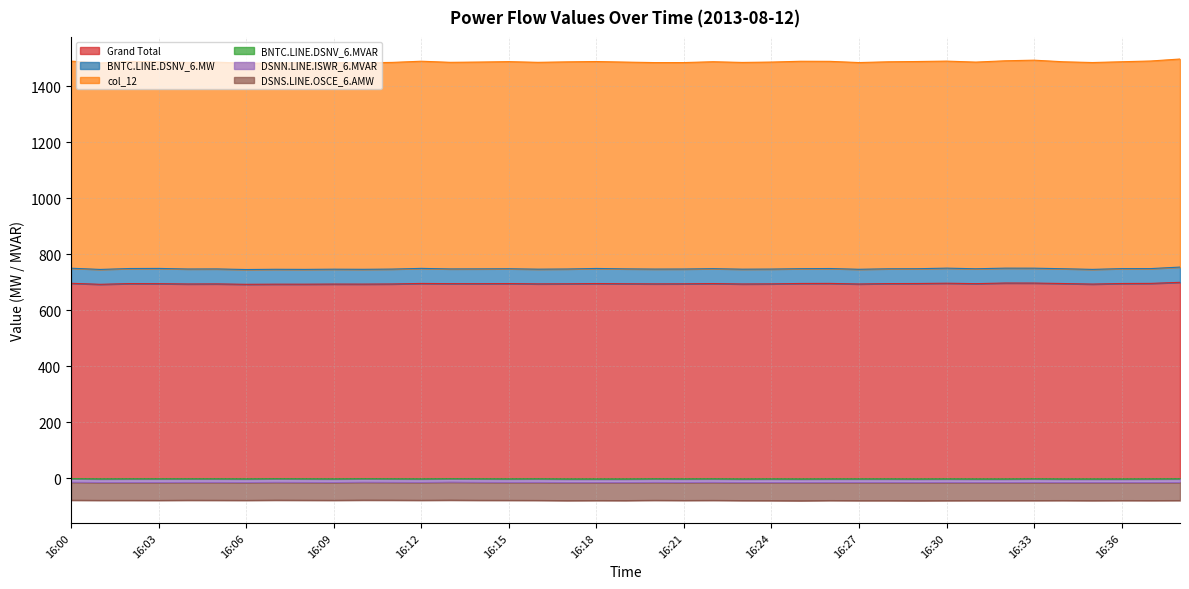

Reading left to right, extract all data points from this chart.

Grand Total: 16:00=697.2	16:01=693.5	16:02=696.1	16:03=695.8	16:04=694.7	16:05=694.9	16:06=693.5	16:07=694.0	16:08=693.9	16:09=694.4	16:10=694.2	16:11=694.7	16:12=696.6	16:13=695.9	16:14=695.8	16:15=696.2	16:16=695.1	16:17=695.4	16:18=696.3	16:19=695.5	16:20=695.1	16:21=695.3	16:22=696.2	16:23=694.7	16:24=695.1	16:25=696.5	16:26=696.7	16:27=694.6	16:28=696.1	16:29=696.4	16:30=697.4	16:31=695.9	16:32=698.1	16:33=698.0	16:34=696.3	16:35=694.3	16:36=696.4	16:37=696.8	16:38=700.6
BNTC.LINE.DSNV_6.MVAR: 16:00=-1.0	16:01=-1.9	16:02=-1.6	16:03=-1.6	16:04=-1.6	16:05=-1.6	16:06=-1.9	16:07=-1.3	16:08=-1.6	16:09=-1.9	16:10=-1.3	16:11=-1.6	16:12=-1.9	16:13=-1.3	16:14=-1.6	16:15=-1.9	16:16=-1.6	16:17=-2.2	16:18=-2.2	16:19=-2.2	16:20=-1.6	16:21=-1.9	16:22=-1.6	16:23=-2.2	16:24=-1.9	16:25=-2.2	16:26=-1.9	16:27=-1.9	16:28=-1.9	16:29=-2.2	16:30=-1.9	16:31=-2.2	16:32=-2.2	16:33=-1.6	16:34=-2.2	16:35=-2.2	16:36=-2.2	16:37=-1.9	16:38=-1.6
BNTC.LINE.DSNV_6.MW: 16:00=53.8	16:01=53.1	16:02=53.8	16:03=54.4	16:04=53.5	16:05=53.5	16:06=52.8	16:07=53.1	16:08=52.8	16:09=53.1	16:10=52.8	16:11=53.1	16:12=53.8	16:13=52.5	16:14=52.8	16:15=52.8	16:16=52.5	16:17=52.8	16:18=53.8	16:19=53.1	16:20=52.8	16:21=52.8	16:22=53.1	16:23=52.8	16:24=52.8	16:25=52.8	16:26=53.1	16:27=52.5	16:28=52.8	16:29=52.8	16:30=53.8	16:31=53.1	16:32=53.1	16:33=53.1	16:34=52.8	16:35=52.5	16:36=53.1	16:37=52.8	16:38=54.4
DSNN.LINE.ISWR_6.MVAR: 16:00=-12.3	16:01=-12.3	16:02=-12.6	16:03=-12.6	16:04=-12.3	16:05=-12.3	16:06=-12.3	16:07=-12.3	16:08=-12.3	16:09=-12.3	16:10=-12.0	16:11=-12.0	16:12=-12.0	16:13=-11.7	16:14=-12.0	16:15=-12.0	16:16=-12.3	16:17=-12.3	16:18=-12.3	16:19=-12.3	16:20=-12.3	16:21=-12.3	16:22=-12.3	16:23=-12.3	16:24=-12.6	16:25=-12.3	16:26=-12.3	16:27=-12.3	16:28=-12.3	16:29=-12.3	16:30=-12.3	16:31=-12.3	16:32=-12.3	16:33=-12.6	16:34=-12.3	16:35=-12.3	16:36=-12.3	16:37=-12.6	16:38=-12.6
DSNS.LINE.OSCE_6.AMW: 16:00=-64.4	16:01=-64.0	16:02=-64.0	16:03=-64.2	16:04=-63.9	16:05=-64.0	16:06=-64.0	16:07=-63.9	16:08=-63.9	16:09=-63.9	16:10=-64.0	16:11=-63.9	16:12=-64.0	16:13=-64.4	16:14=-64.4	16:15=-64.2	16:16=-64.5	16:17=-64.5	16:18=-64.2	16:19=-64.4	16:20=-64.2	16:21=-64.4	16:22=-64.4	16:23=-64.4	16:24=-64.5	16:25=-65.0	16:26=-64.5	16:27=-64.8	16:28=-64.8	16:29=-64.8	16:30=-64.8	16:31=-64.4	16:32=-64.4	16:33=-64.7	16:34=-64.2	16:35=-64.5	16:36=-64.2	16:37=-64.4	16:38=-64.5
col_12: 16:00=739.6	16:01=737.4	16:02=739.6	16:03=738.1	16:04=737.6	16:05=738.4	16:06=736.8	16:07=736.8	16:08=738.4	16:09=738.2	16:10=737.5	16:11=738.2	16:12=739.9	16:13=737.9	16:14=738.7	16:15=739.7	16:16=738.7	16:17=739.8	16:18=739.1	16:19=738.5	16:20=737.5	16:21=737.3	16:22=739.1	16:23=738.4	16:24=739.3	16:25=740.8	16:26=739.9	16:27=738.3	16:28=739.3	16:29=740.0	16:30=739.4	16:31=738.1	16:32=740.5	16:33=742.9	16:34=739.1	16:35=738.8	16:36=738.8	16:37=741.4	16:38=743.1